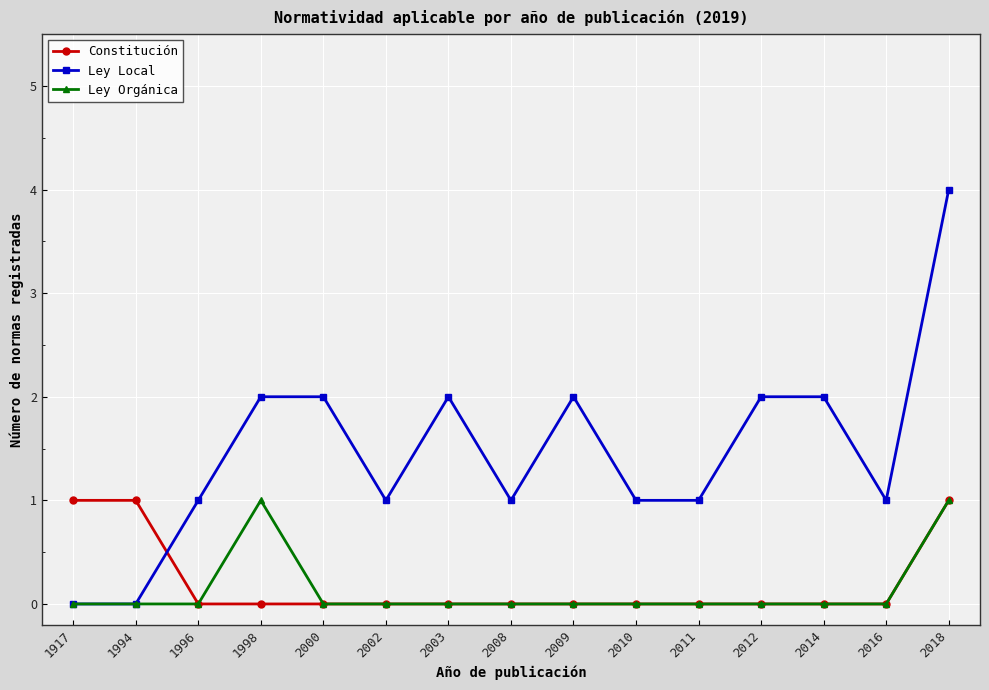

Which series has the widest spread of values?

Ley Local